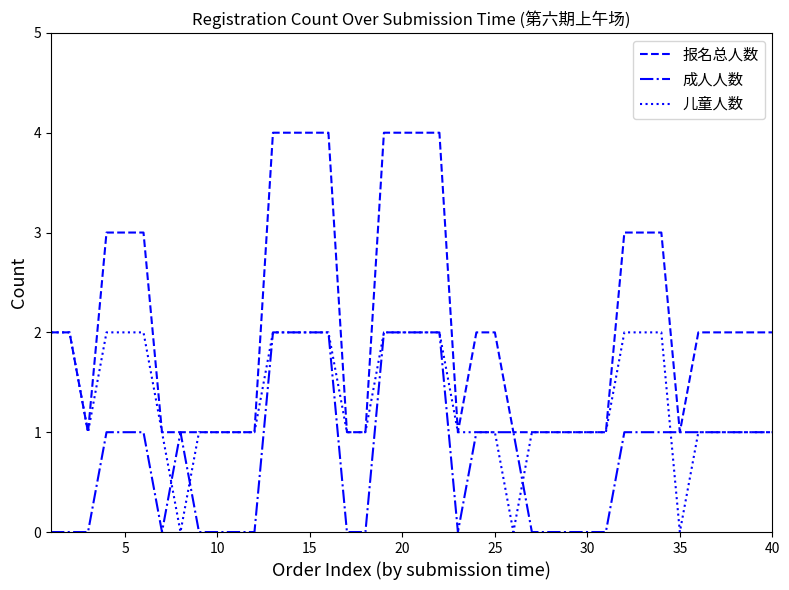

What is the highest value of the 报名总人数 series?

4